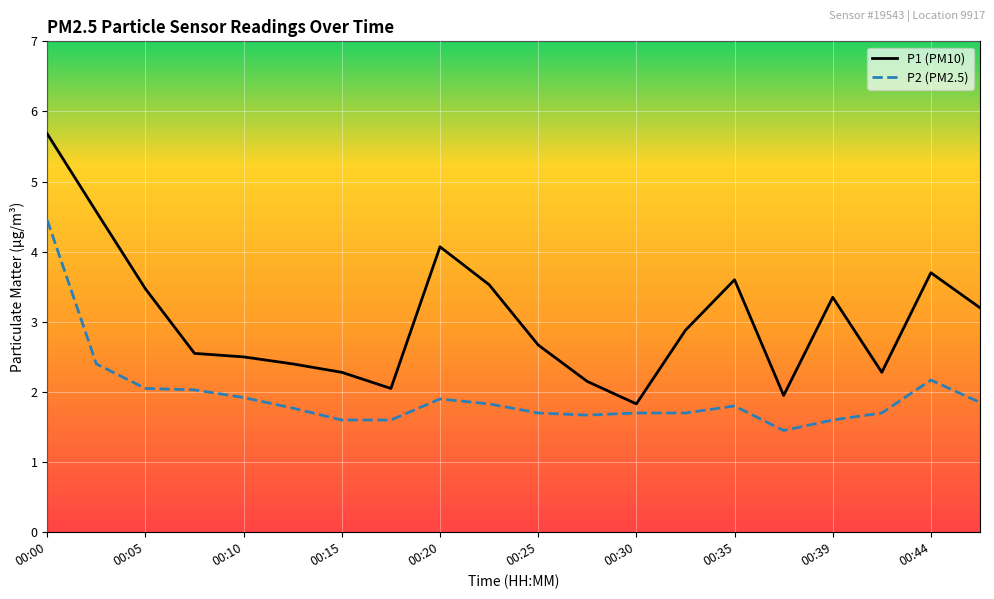

Which series has the widest spread of values?

P1 (PM10)